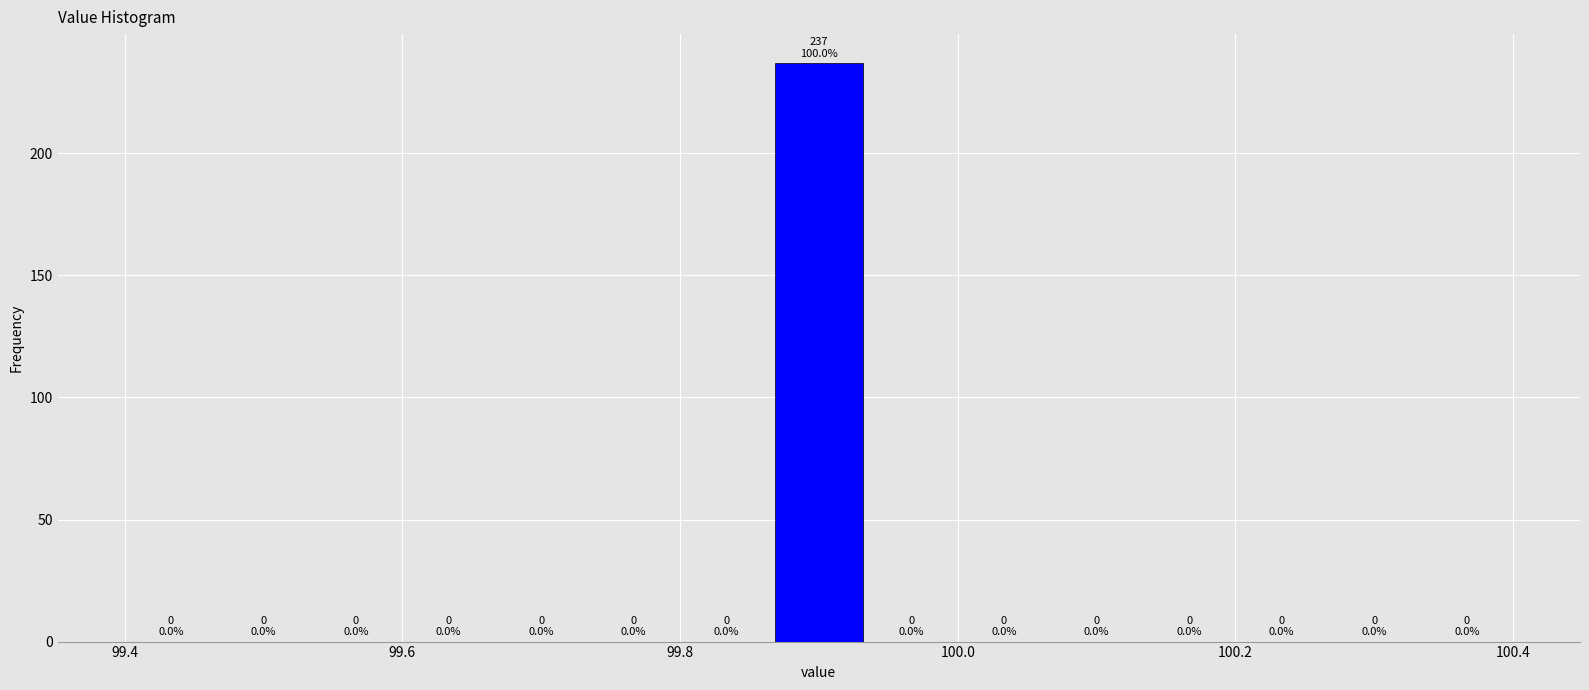

Read against the x-axis, roughly where is the centre of the tallest bar?

99.90